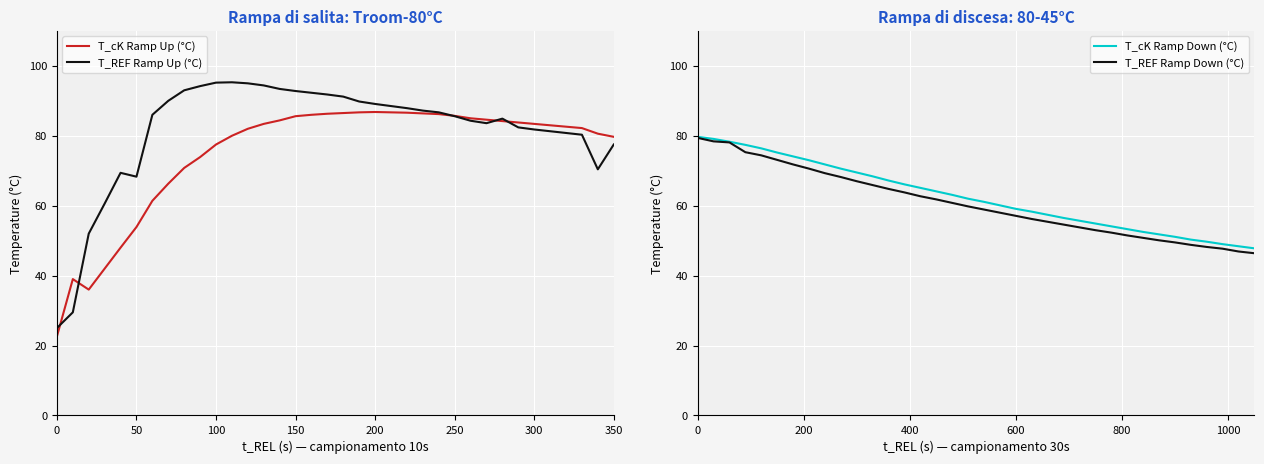

What is the minimum value for T_REF Ramp Up (°C)?

25.0